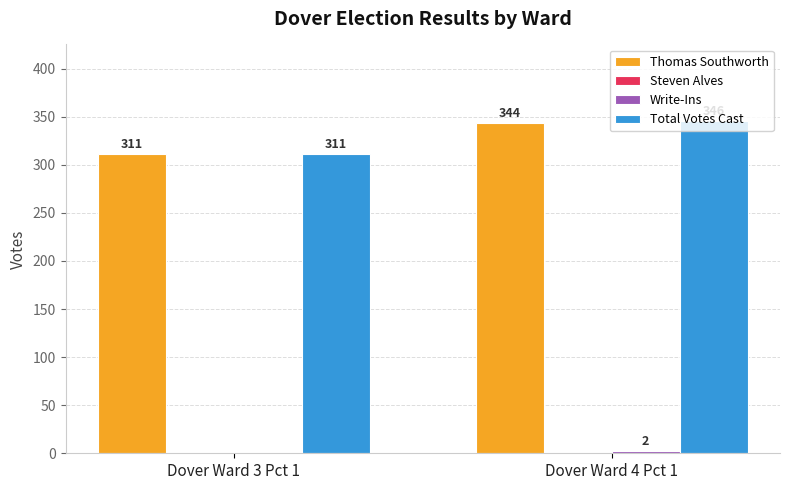

Where is Total Votes Cast nearest to the value 328?

Dover Ward 3 Pct 1